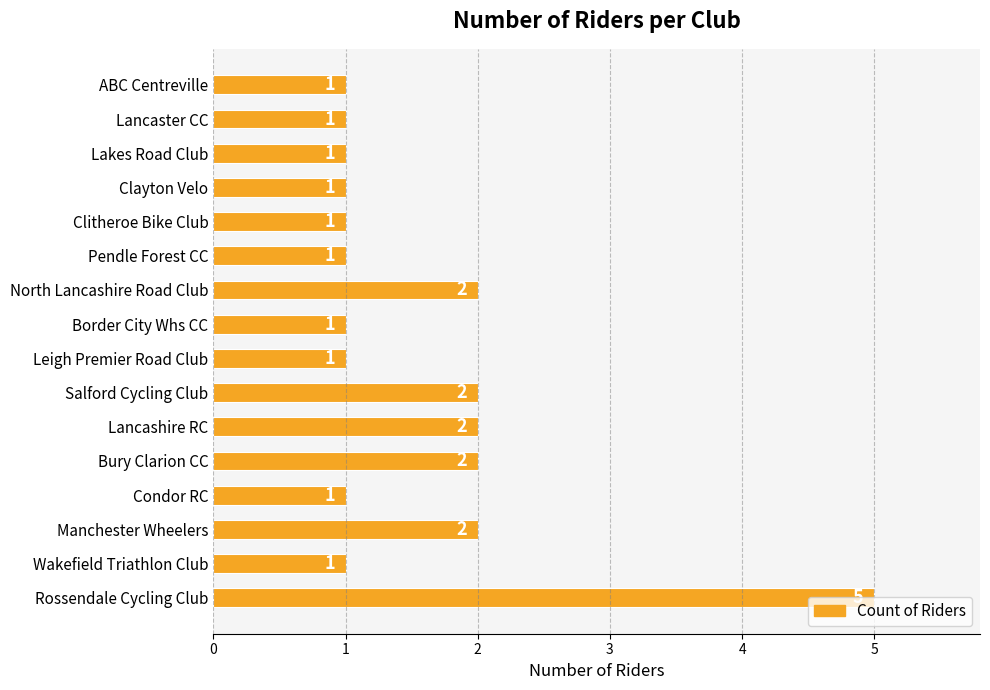

The chart shows a value of 3 at Manchester Wheelers. True or false?

False